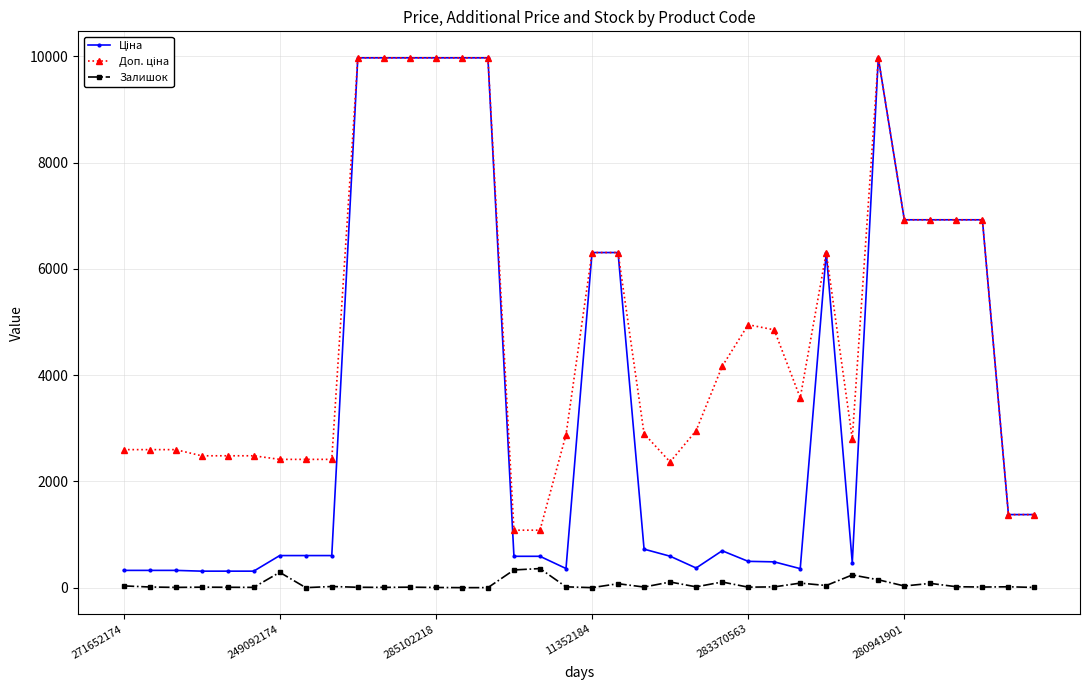

What is the maximum value shown in the chart?

9975.0